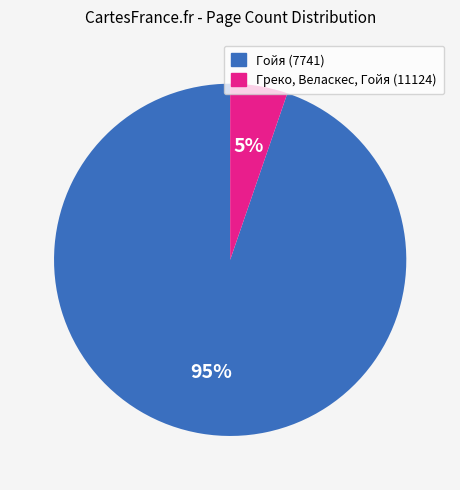

Is there any slice that represents more than half of the pie?

Yes